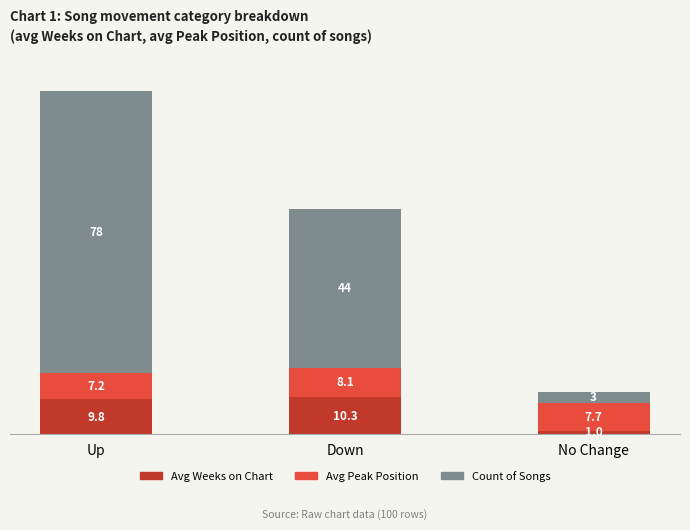

The value of Avg Weeks on Chart at Down is 14.2. True or false?

False